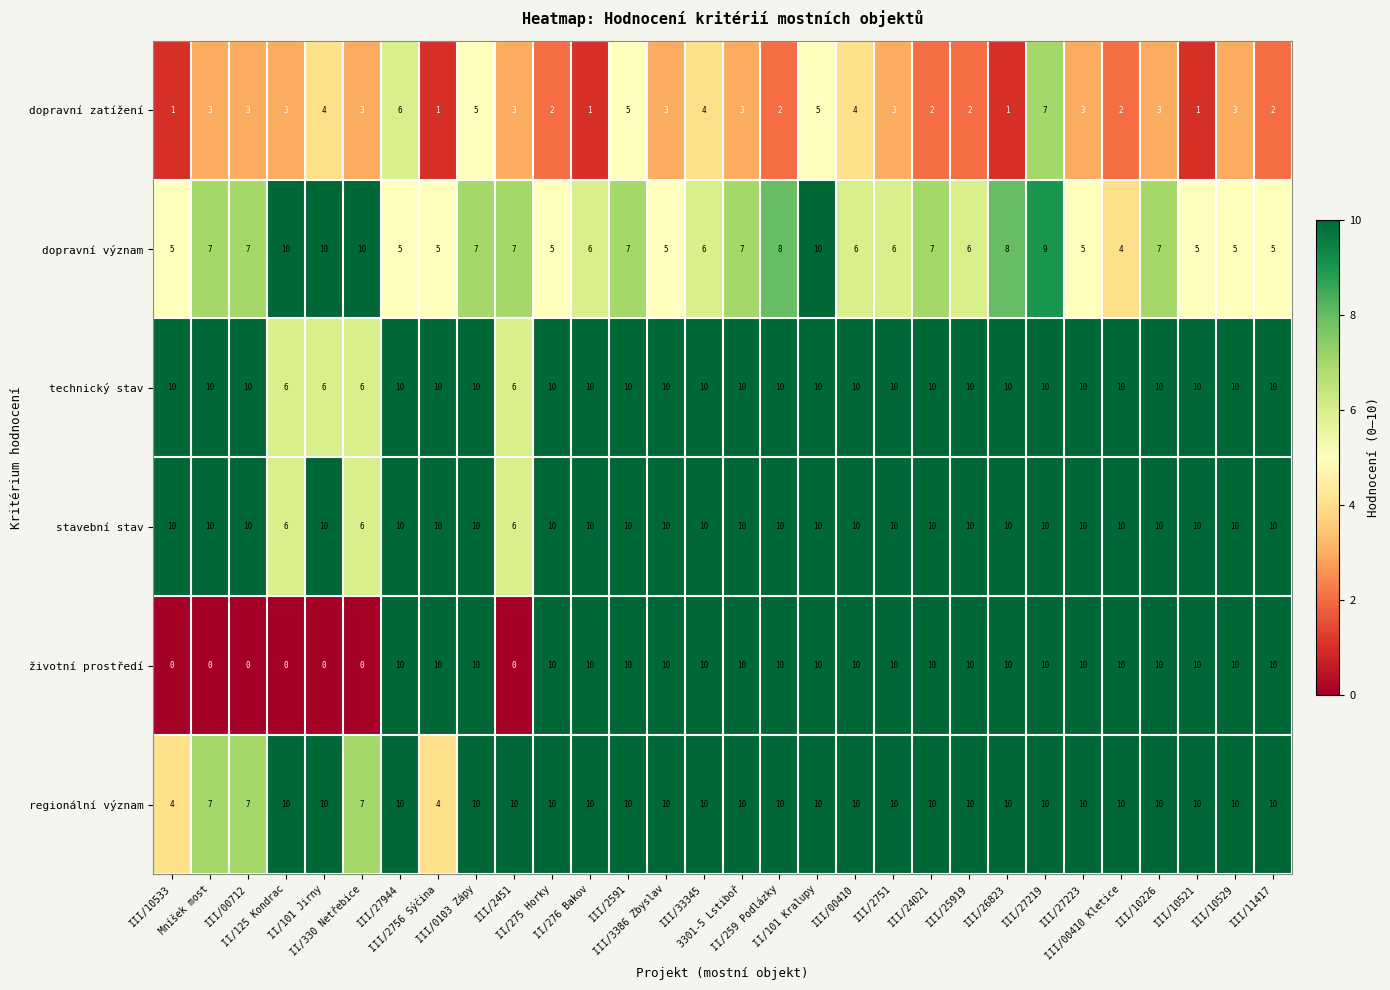

What is the difference between the maximum and minimum values in the dopravní zatížení series?

6